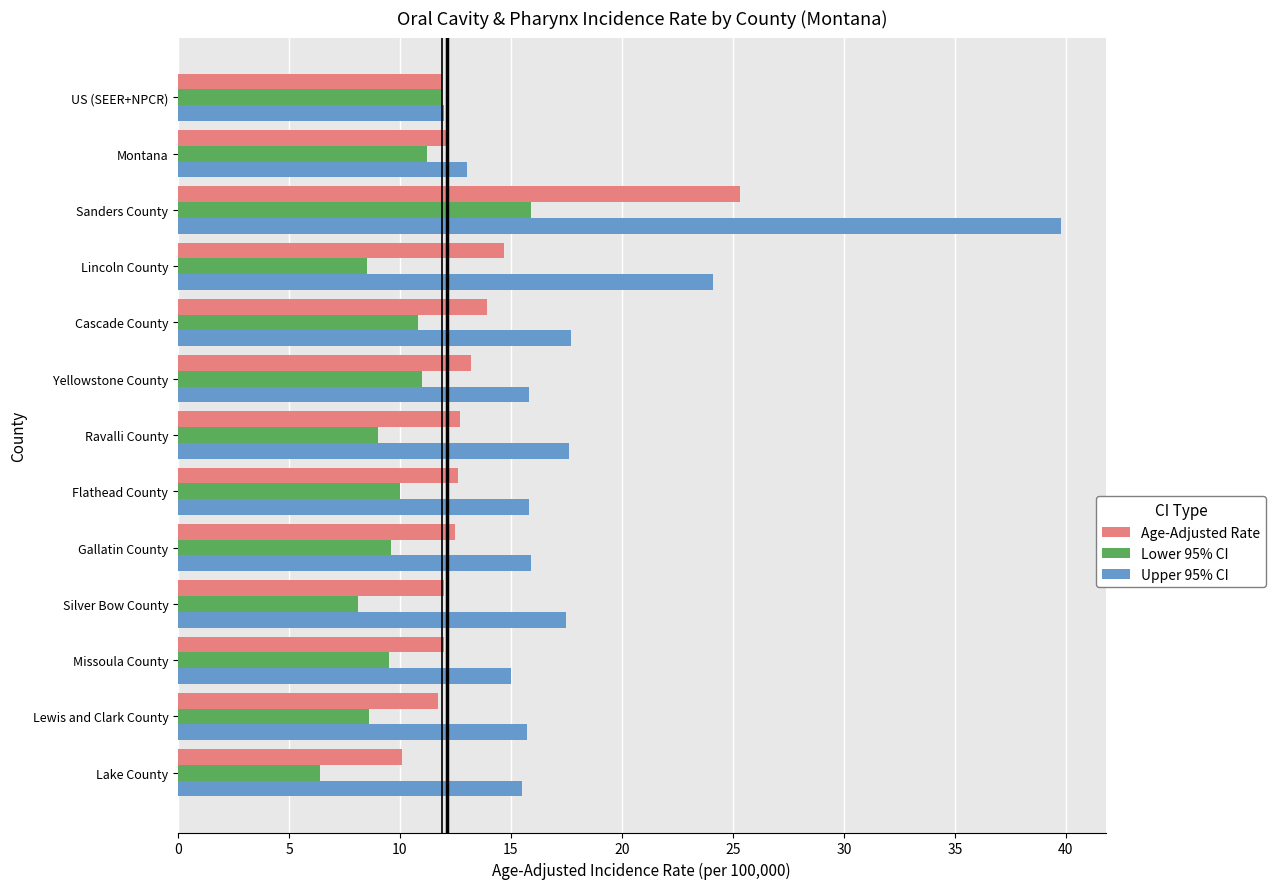

Which category has the lowest value across all series?

Lake County